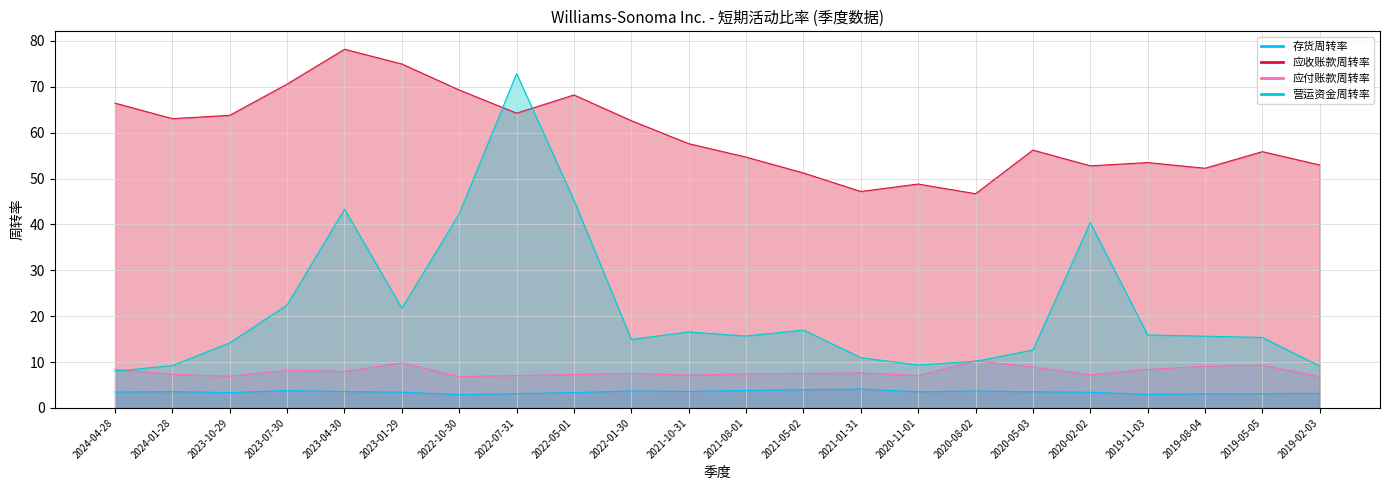

List the labels in order of 应付账款周转率 value, smallest first.

2019-02-03, 2022-10-30, 2023-10-29, 2022-07-31, 2020-11-01, 2021-10-31, 2020-02-02, 2022-05-01, 2024-01-28, 2021-08-01, 2021-05-02, 2022-01-30, 2021-01-31, 2023-04-30, 2023-07-30, 2024-04-28, 2019-11-03, 2020-05-03, 2019-08-04, 2019-05-05, 2023-01-29, 2020-08-02